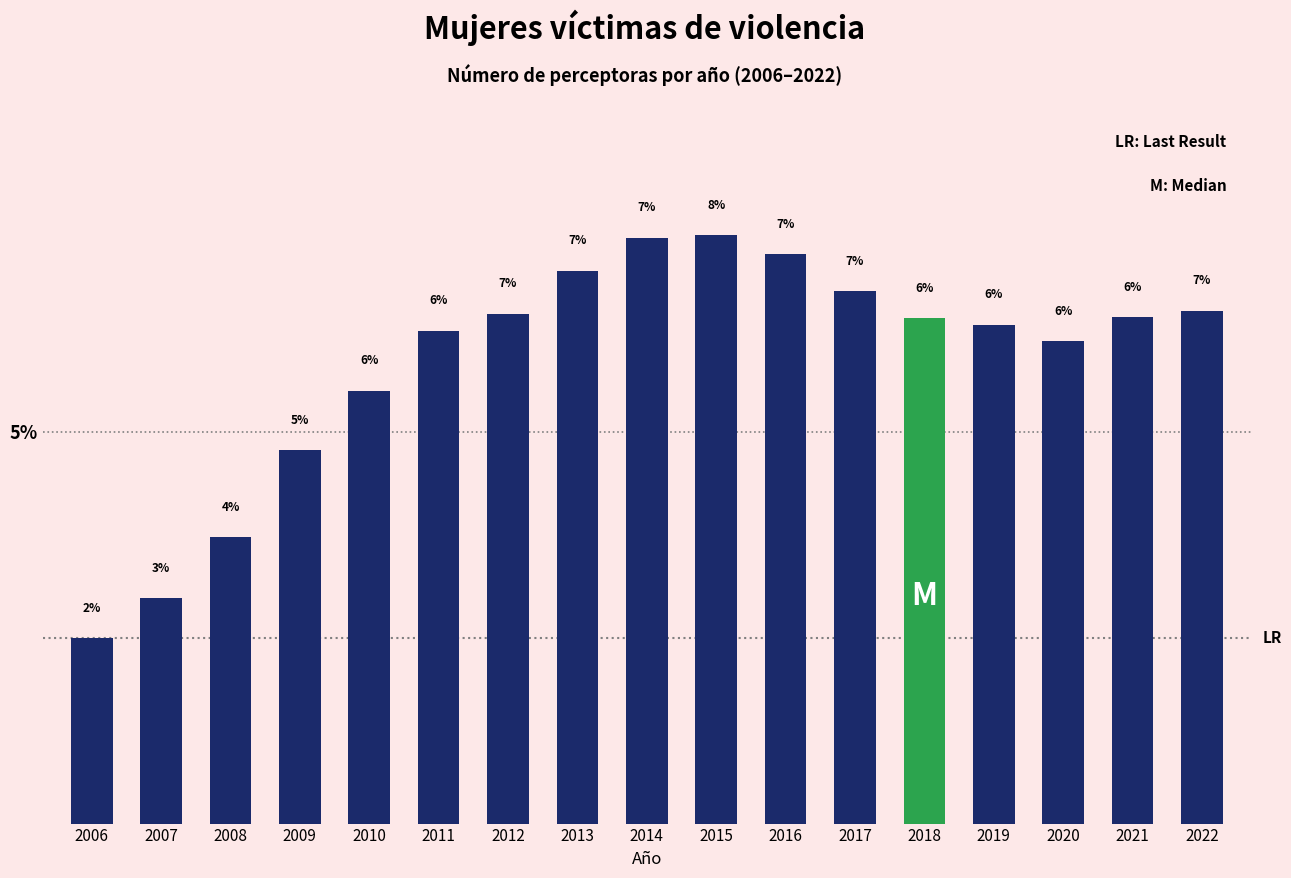

How many bars are there in total?

17